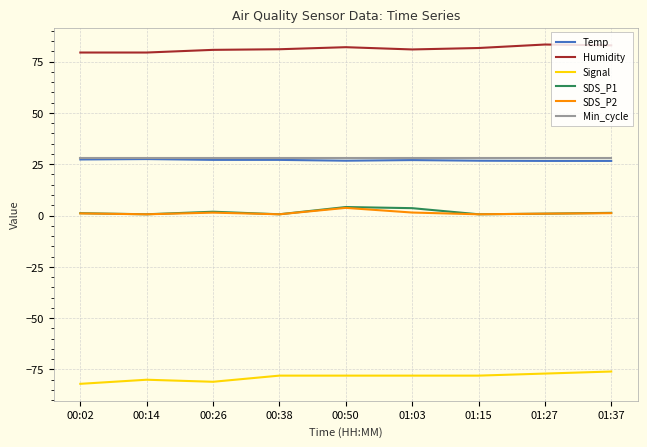

What is the total value across all series at 00:26?

58.1